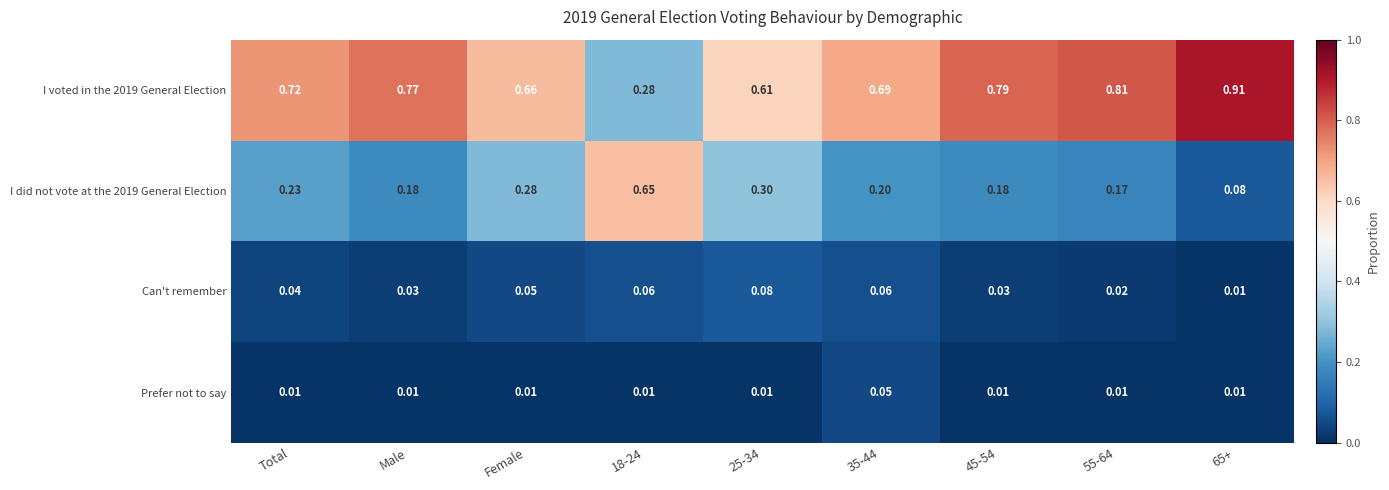

How many categories are shown in the chart?

9